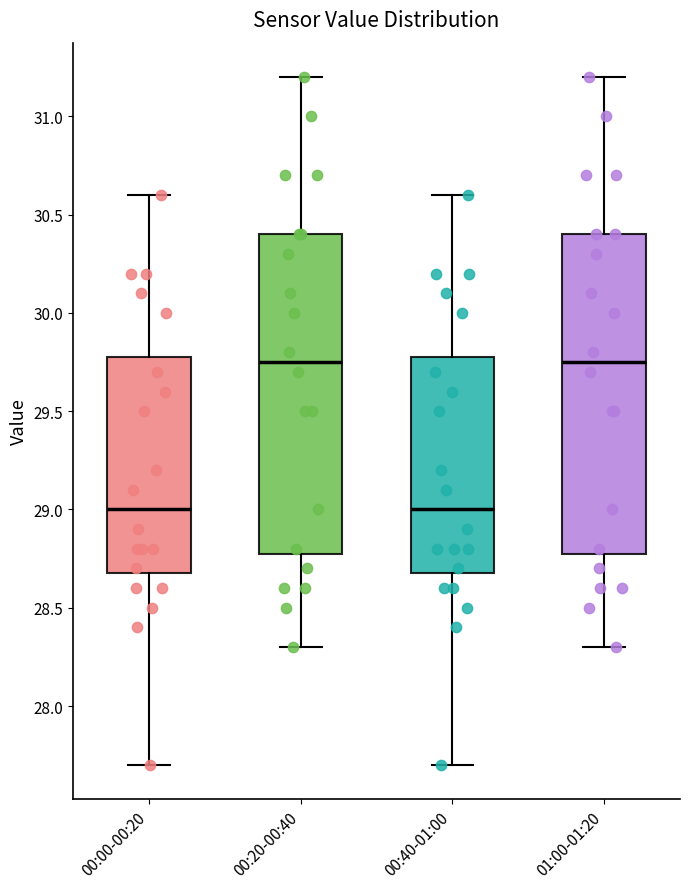

Reading left to right, read every box against the y-axis: the position of its median line, the range the box covers, and the ends of its whiskers. The values are not printed on the chart, so give them approximately, as read against the axis.

00:00-00:20: median 29.00, box 28.70 to 29.80, whiskers 27.70 to 30.60
00:20-00:40: median 29.75, box 28.80 to 30.40, whiskers 28.30 to 31.20
00:40-01:00: median 29.00, box 28.70 to 29.80, whiskers 27.70 to 30.60
01:00-01:20: median 29.75, box 28.80 to 30.40, whiskers 28.30 to 31.20